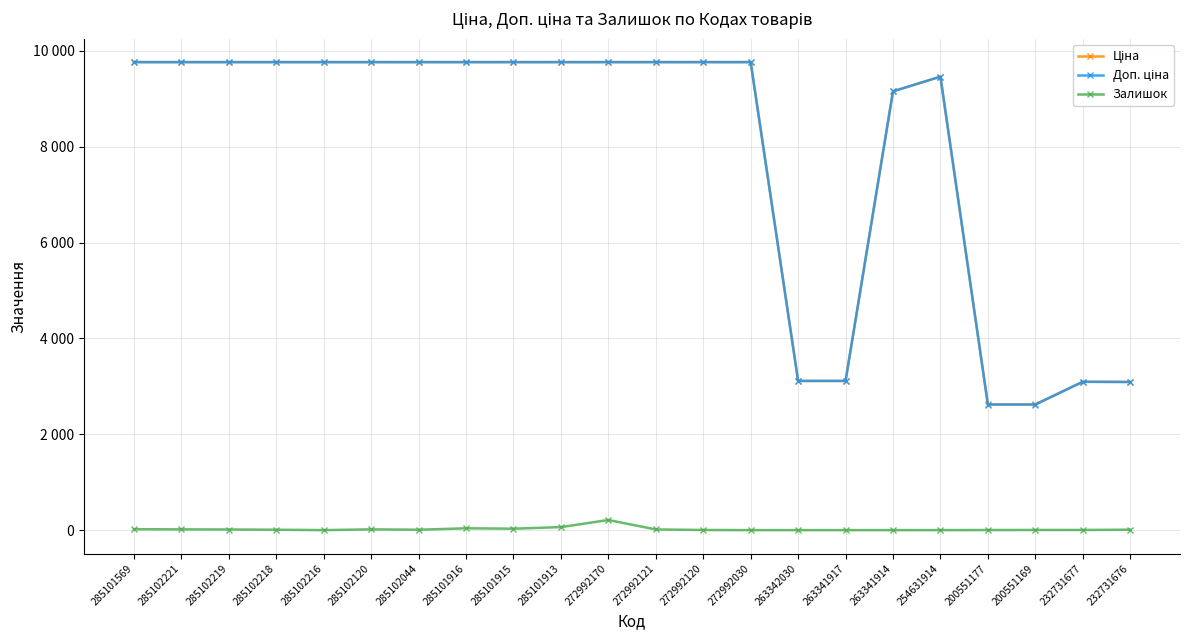

What is the value of the Залишок point at the 11th from the left?

211.0